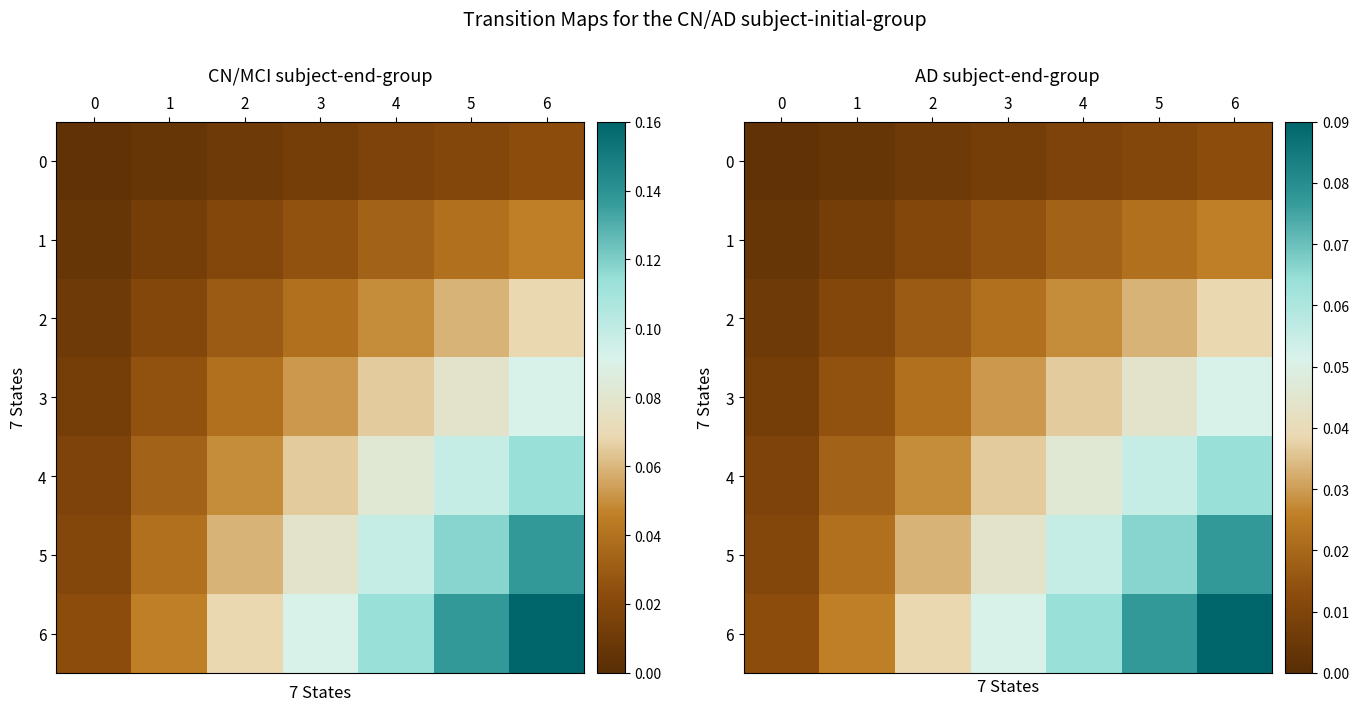

True or false: 1 has a value of 0.0 at 0.

False